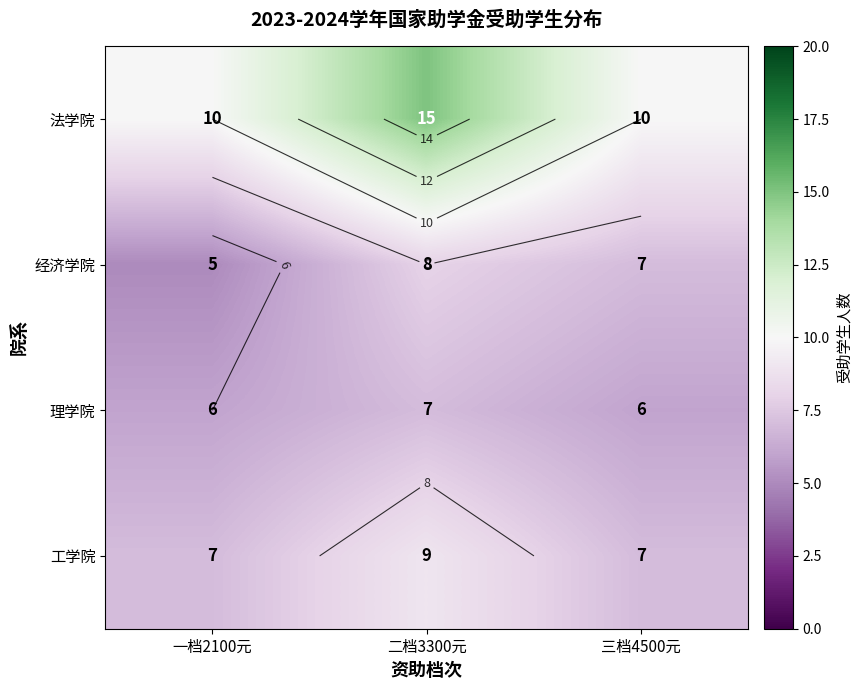

What is the smallest value displayed?

5